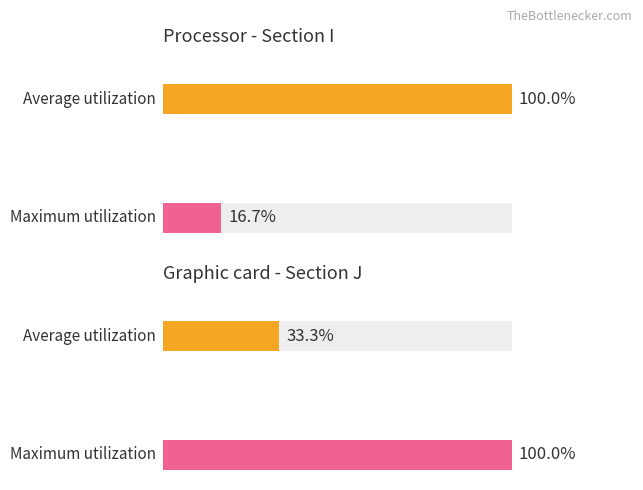

What are all the series names shown in the legend?

Average utilization, Maximum utilization